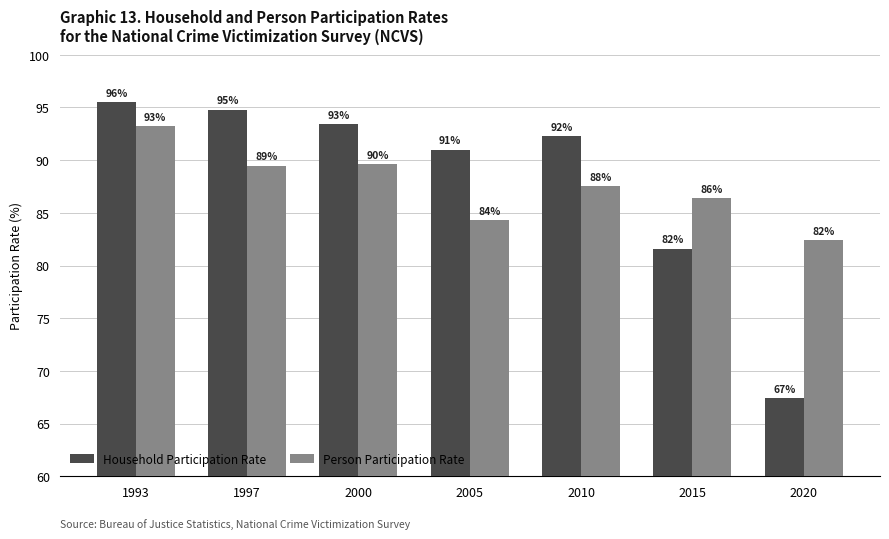

Which series has the widest spread of values?

Household Participation Rate